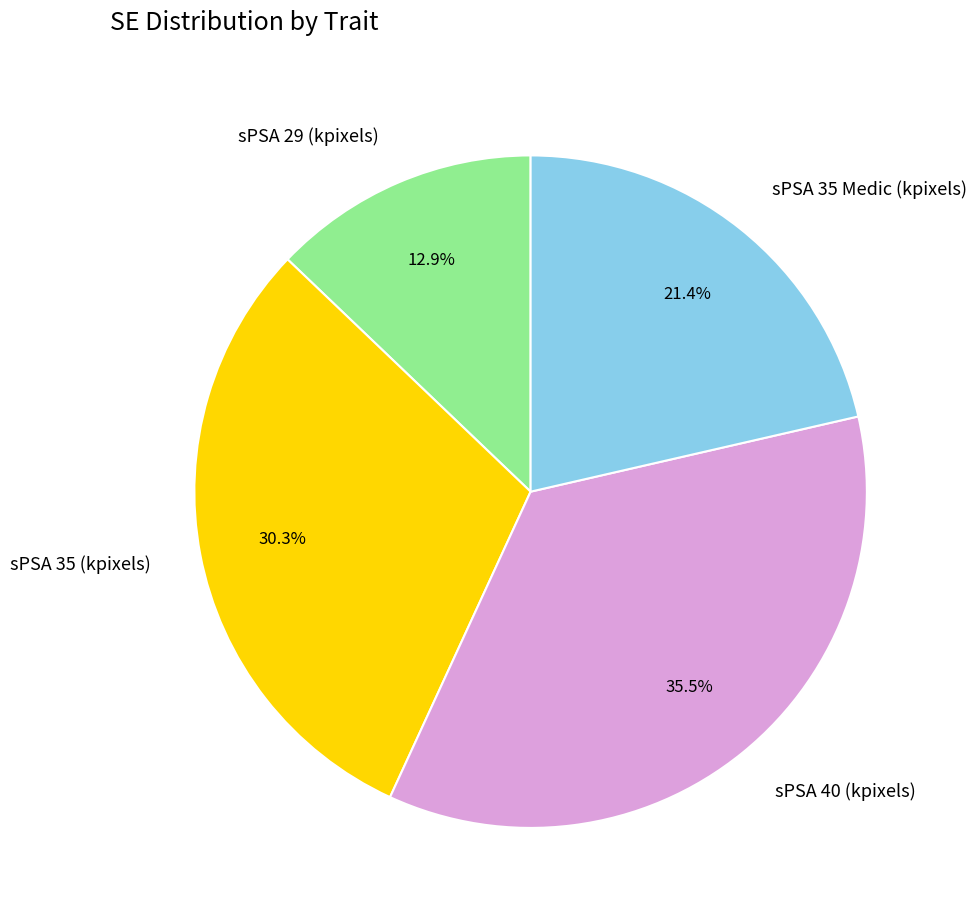

Is there a majority slice in this chart?

No